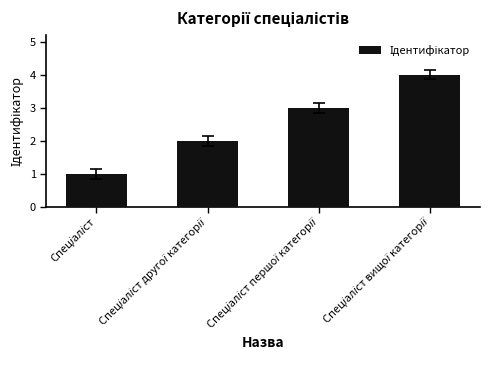

What is the greatest value displayed?

4